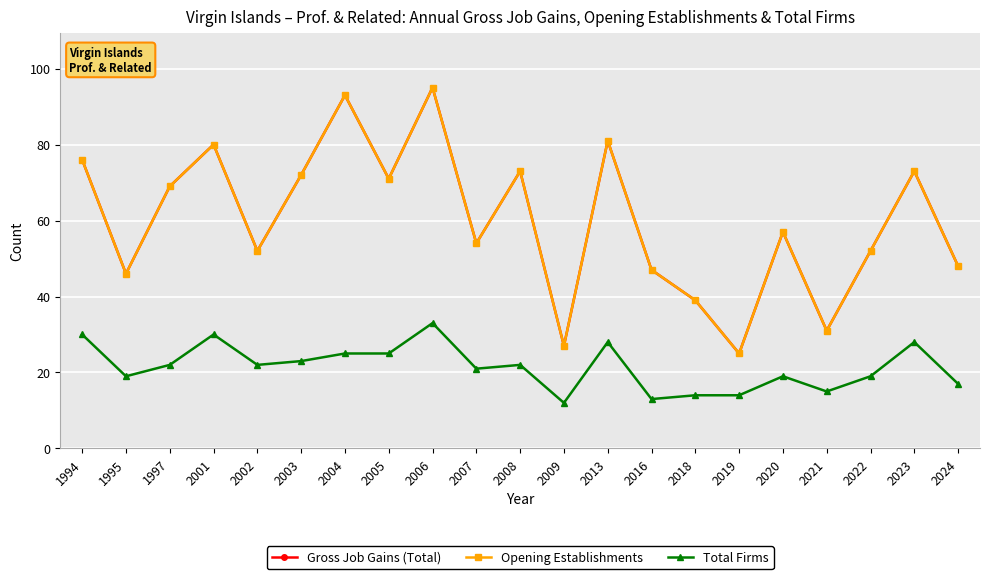

List the series in order of their peak value, lowest first.

Total Firms, Gross Job Gains (Total), Opening Establishments